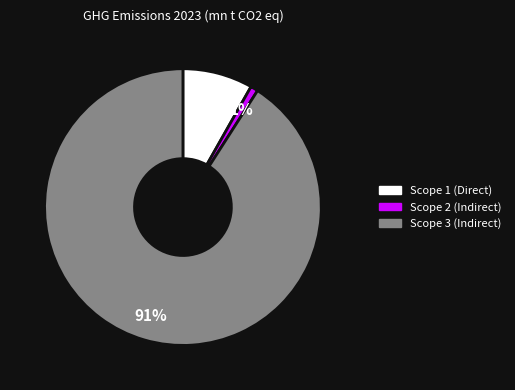

What is the largest slice in the pie chart?

Scope 3 (Indirect)